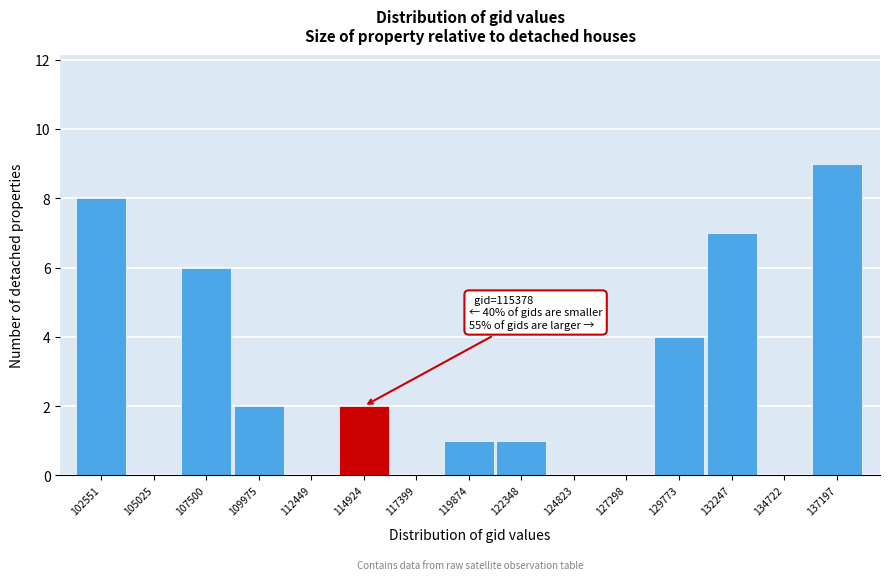

Reading left to right, transcribe all the data shown in this chart.

102551=8	105025=0	107500=6	109975=2	112449=0	114924=2	117399=0	119874=1	122348=1	124823=0	127298=0	129773=4	132247=7	134722=0	137197=9